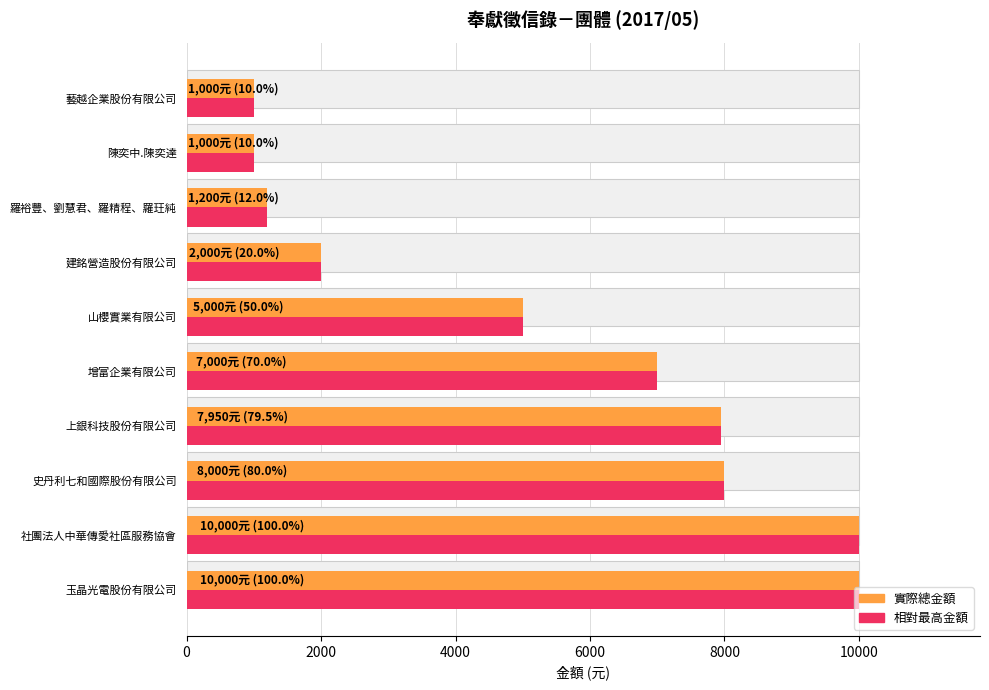

Which series has the widest spread of values?

總金額